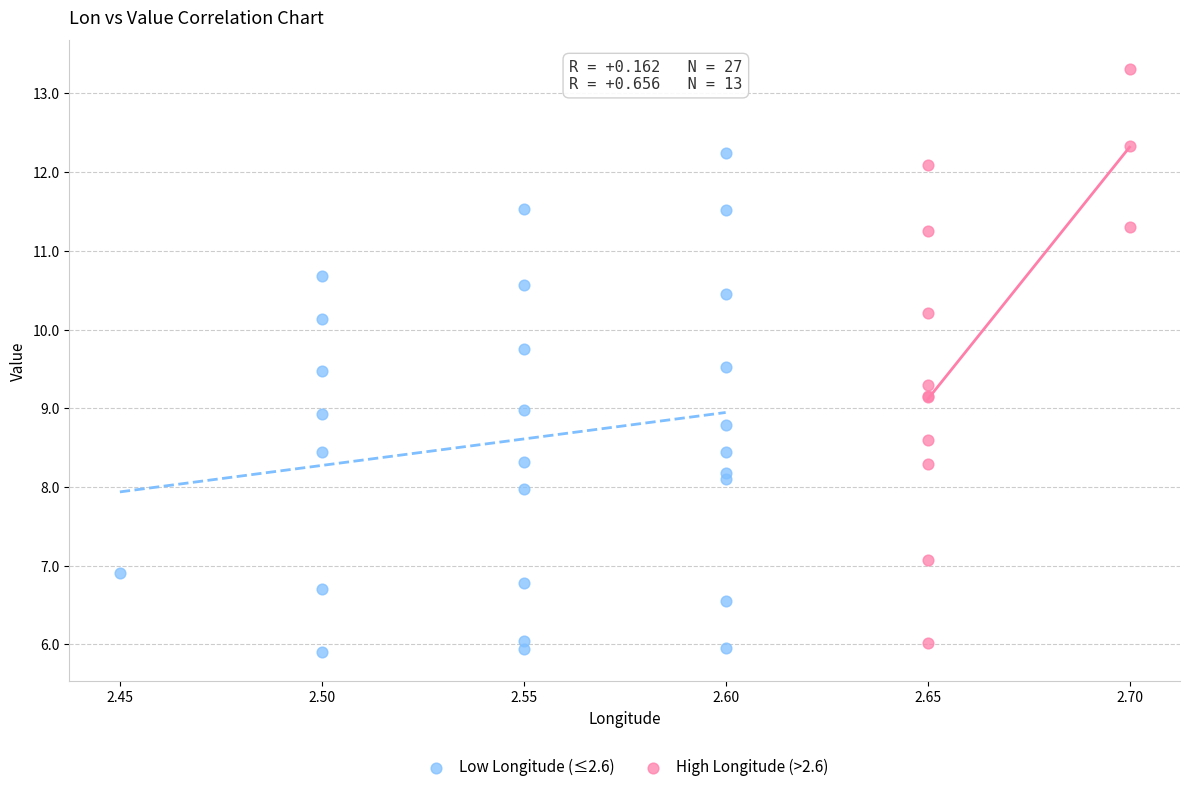

Which series has the widest spread of Y values?

High Longitude (>2.6)